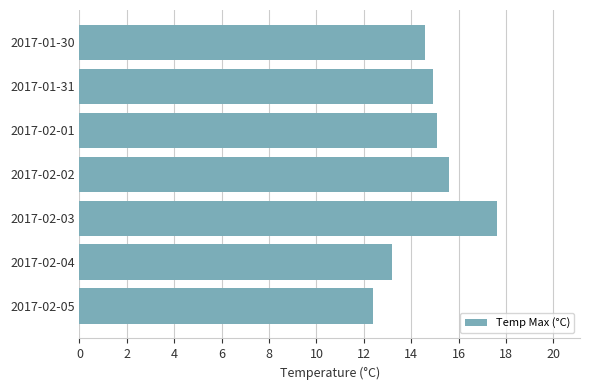

What is the maximum value shown in the chart?

17.6